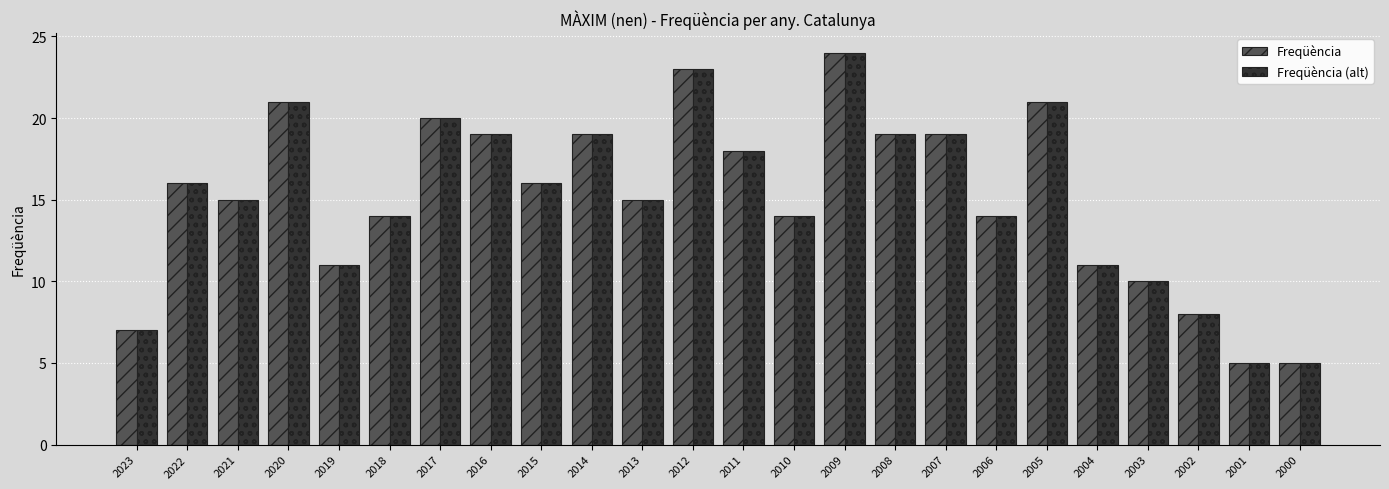

Is the value of Freqüència (alt) at 2000 greater than the value of Freqüència at 2014?

No